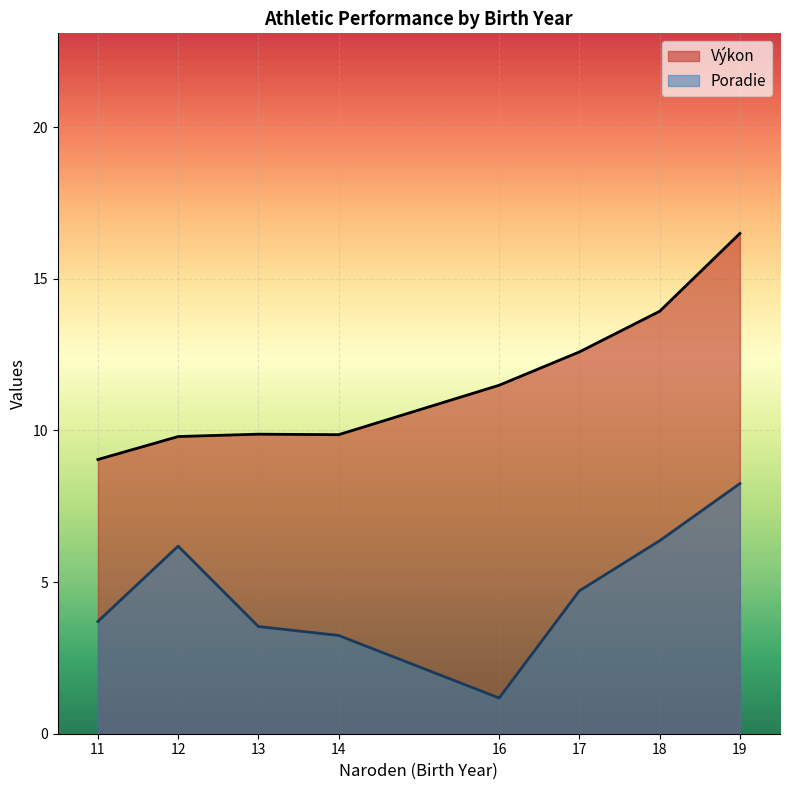

What is the average value of the Poradie series?

4.6